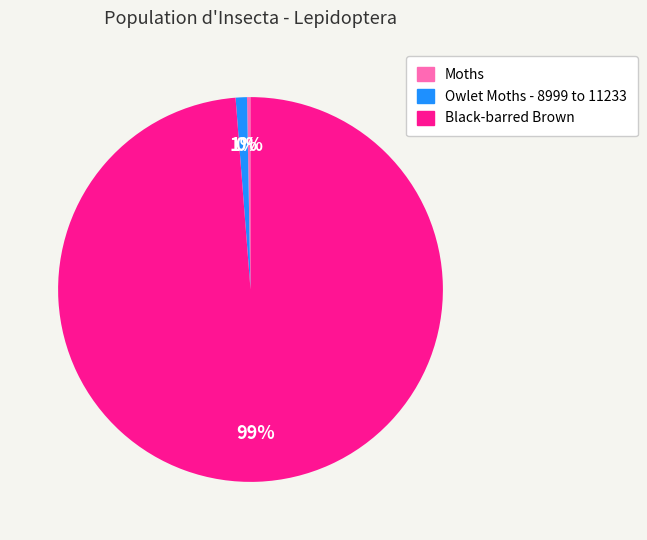

To the nearest percent, what portion does Black-barred Brown represent?

99%